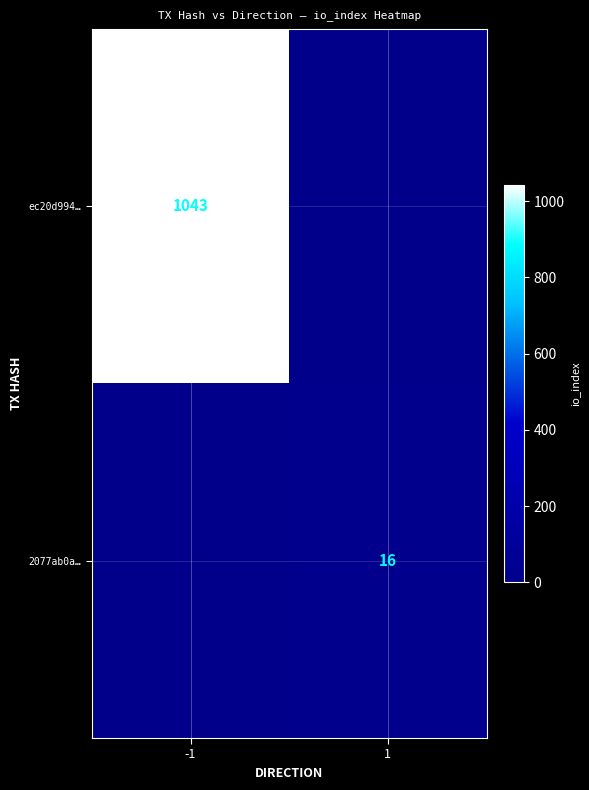

The value of 2077ab0a… at 1 is 16. True or false?

True